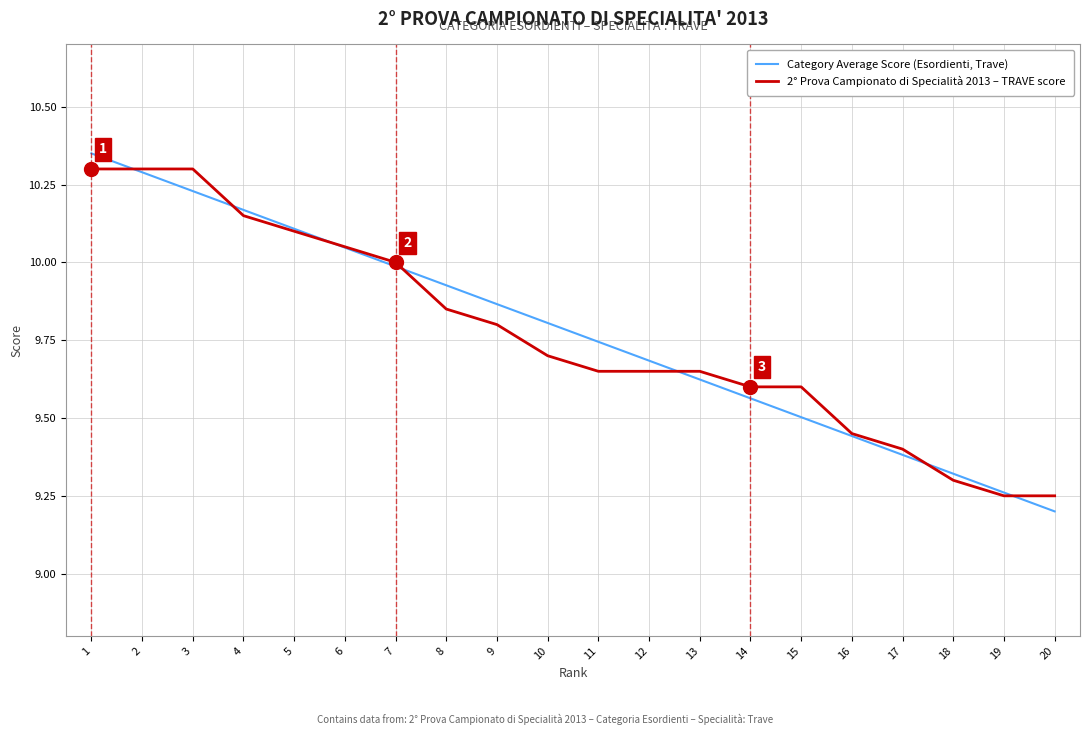

Is it true that Category Average Score (Esordienti, Trave) equals 10.0 at 7?

True